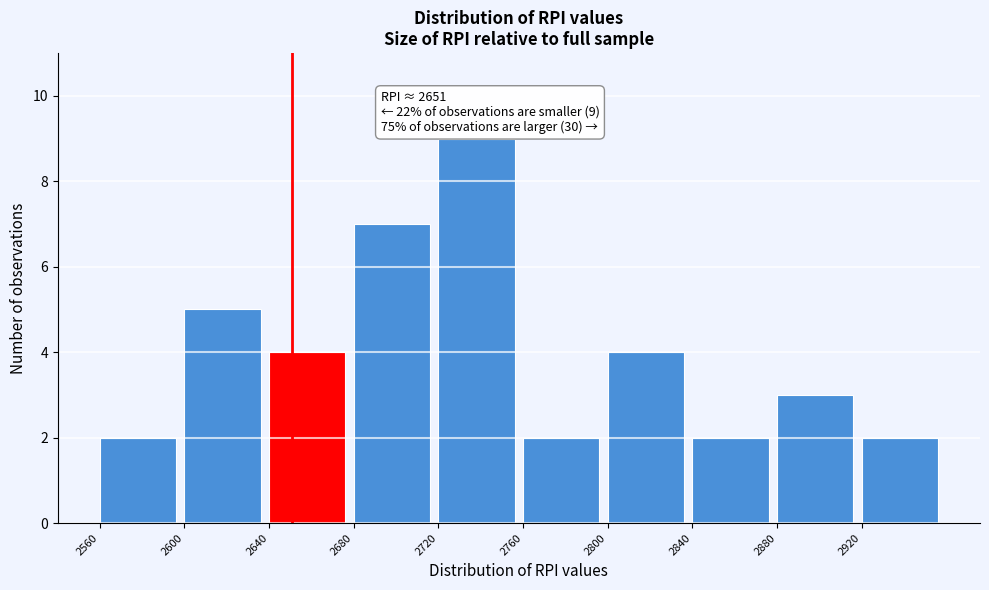

Over which range of the x-axis is the bar tallest?

2720 to 2760